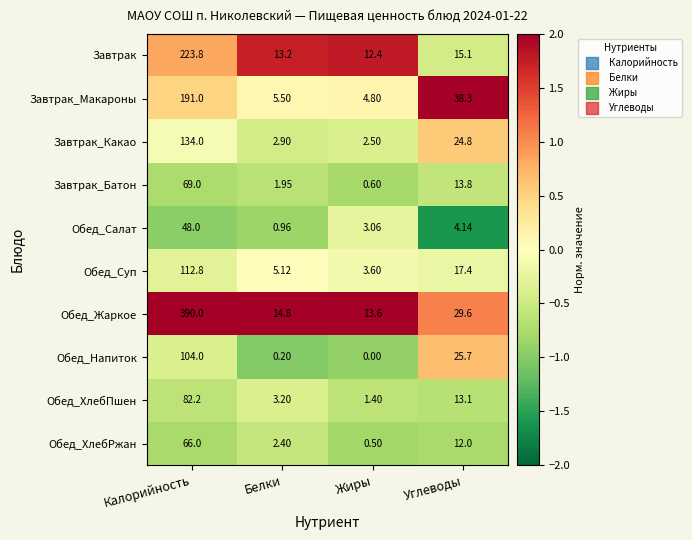

Rank the series by their maximum value, from lowest to highest.

Обед_Салат, Обед_ХлебРжан, Завтрак_Батон, Обед_ХлебПшен, Обед_Напиток, Обед_Суп, Завтрак_Какао, Завтрак_Макароны, Завтрак, Обед_Жаркое